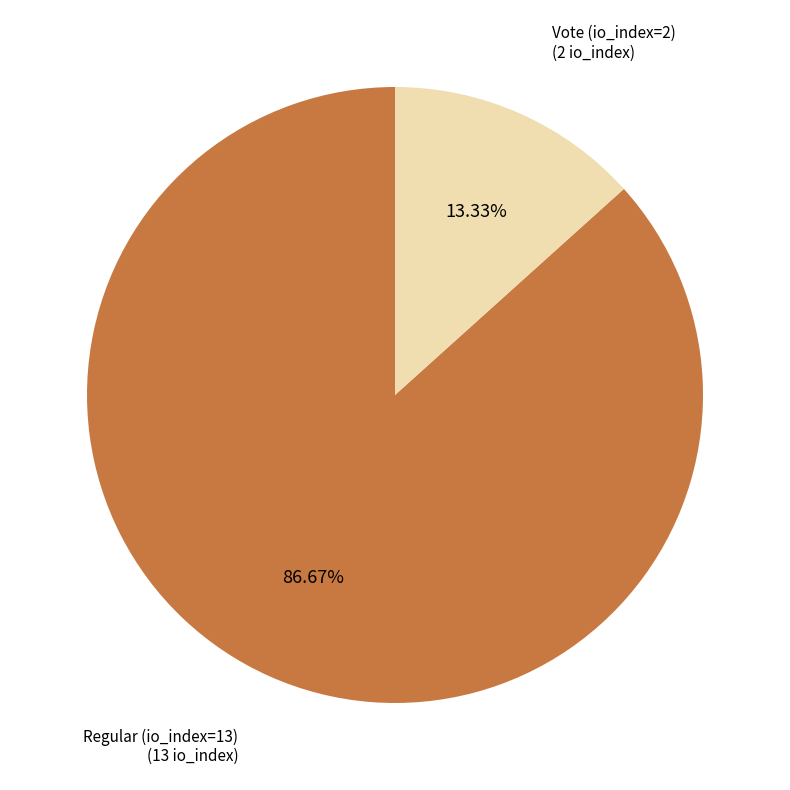

The Vote (io_index=2) slice represents 13% of the pie. True or false?

True